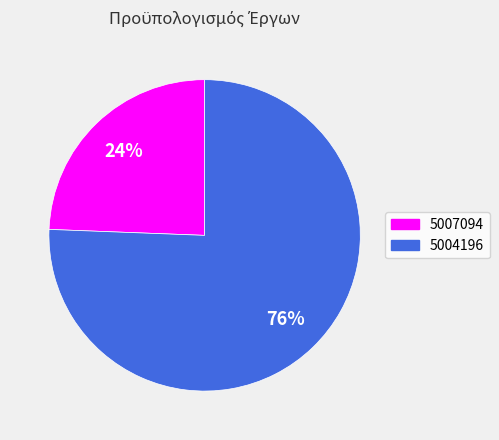

Which has a higher value, 5004196 or 5007094?

5004196